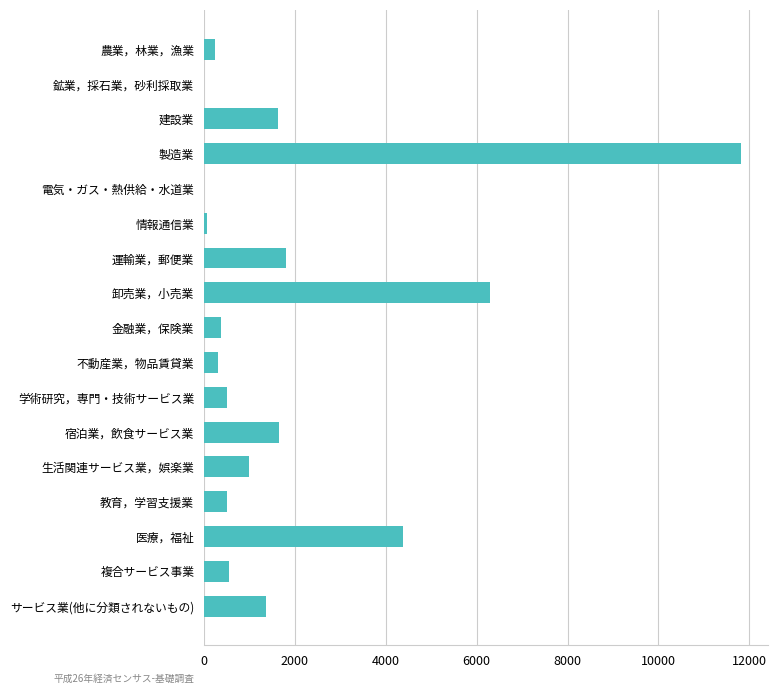

What is the maximum value shown in the chart?

11827